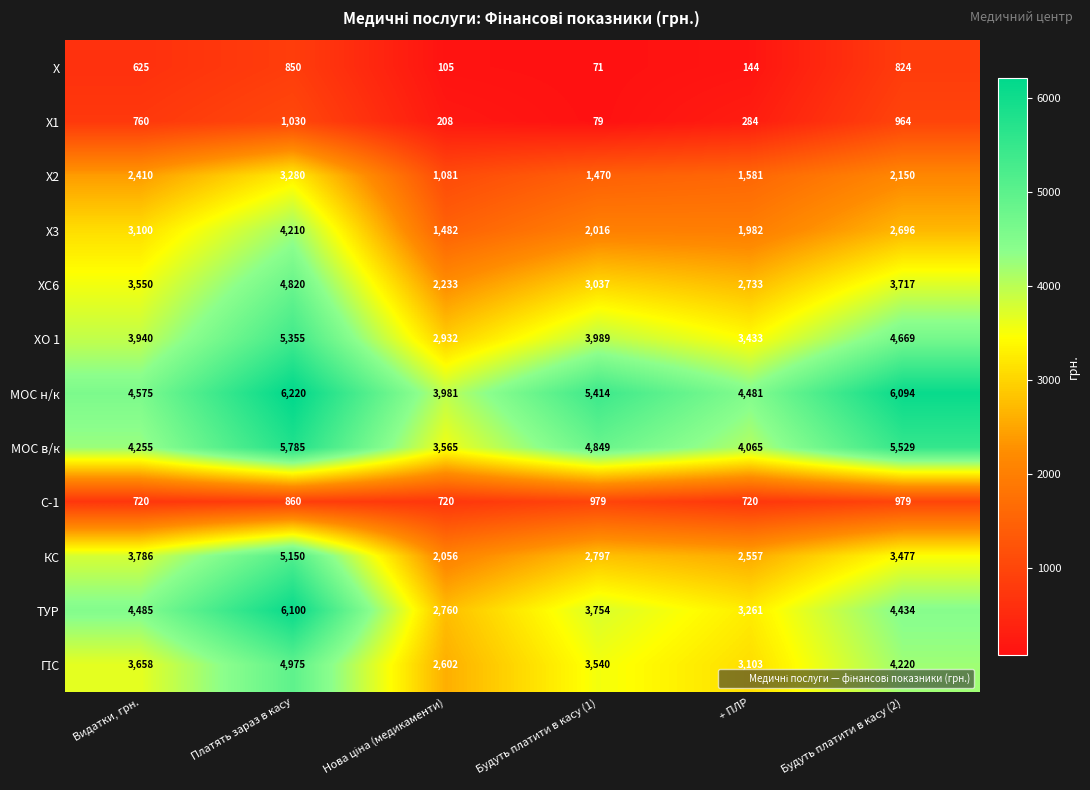

At how many categories does at least one series exceed 5991?

2